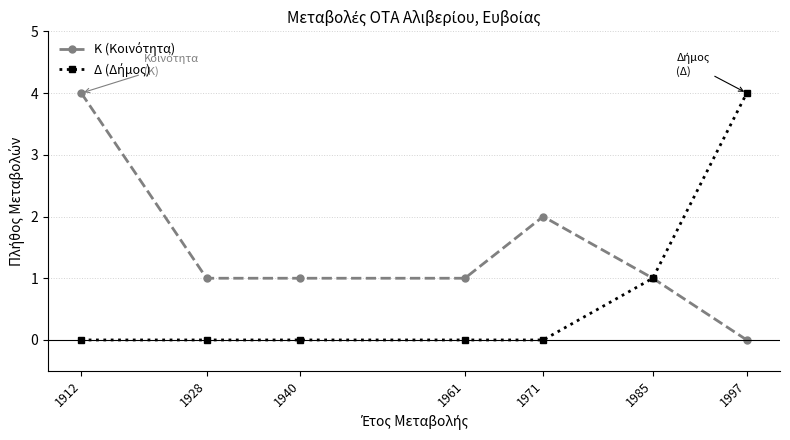

What is the greatest value displayed?

4